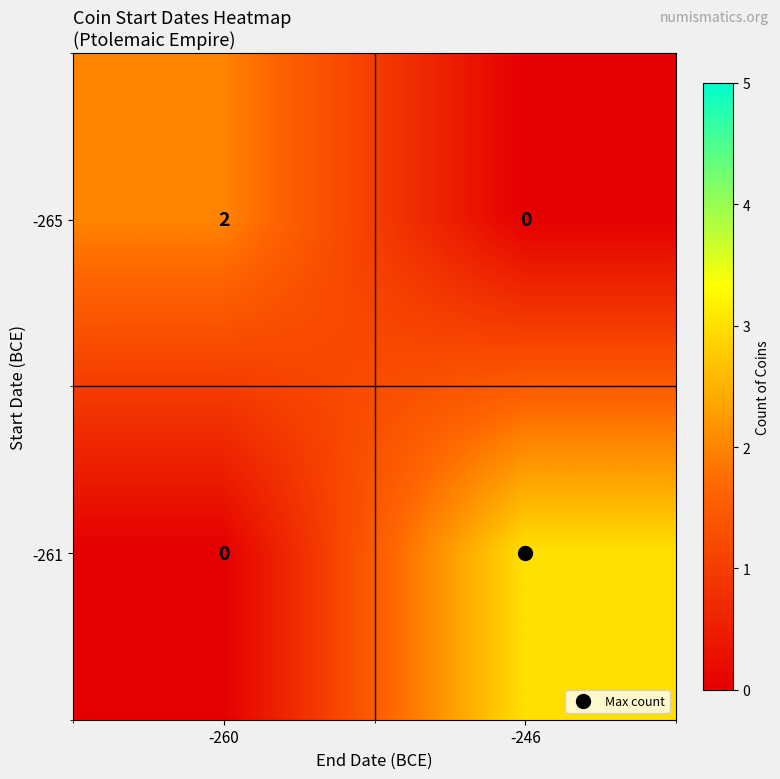

True or false: -261 has a value of 2 at -260.

False